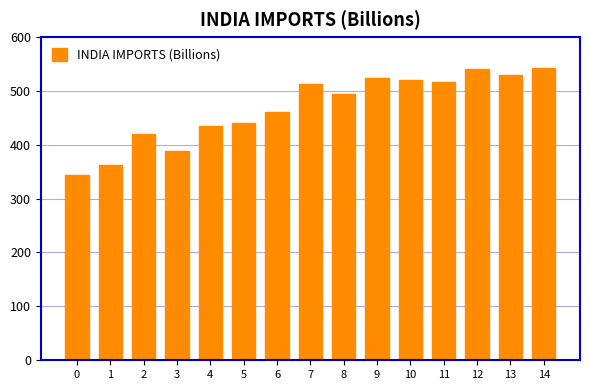

Is it true that the value at 13 is 177?

False